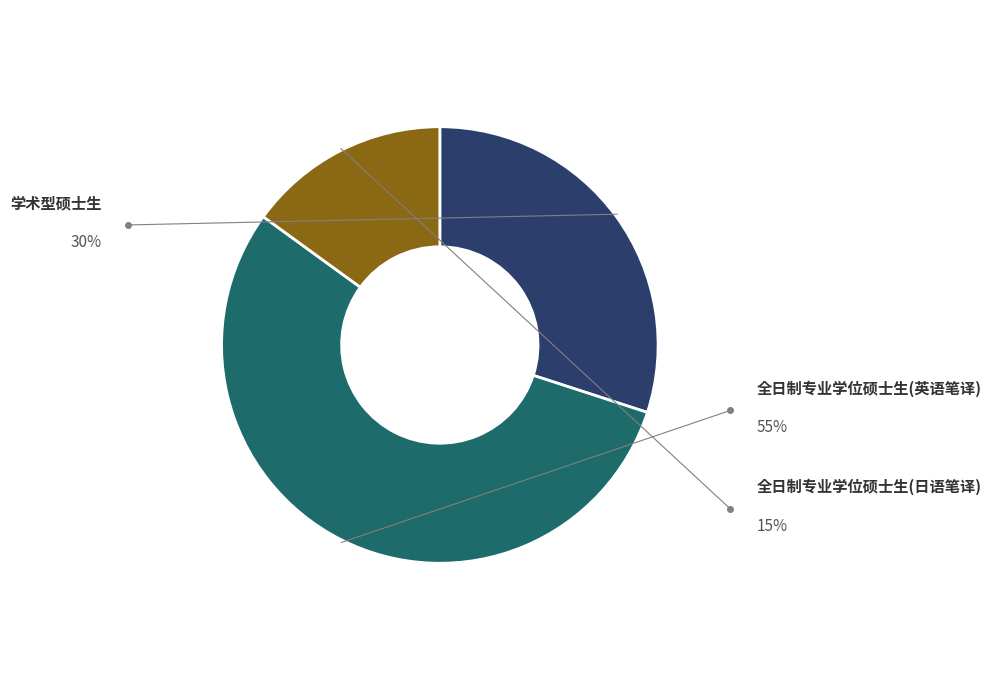

What percentage is the 学术型硕士生 slice, to the nearest percent?

30%